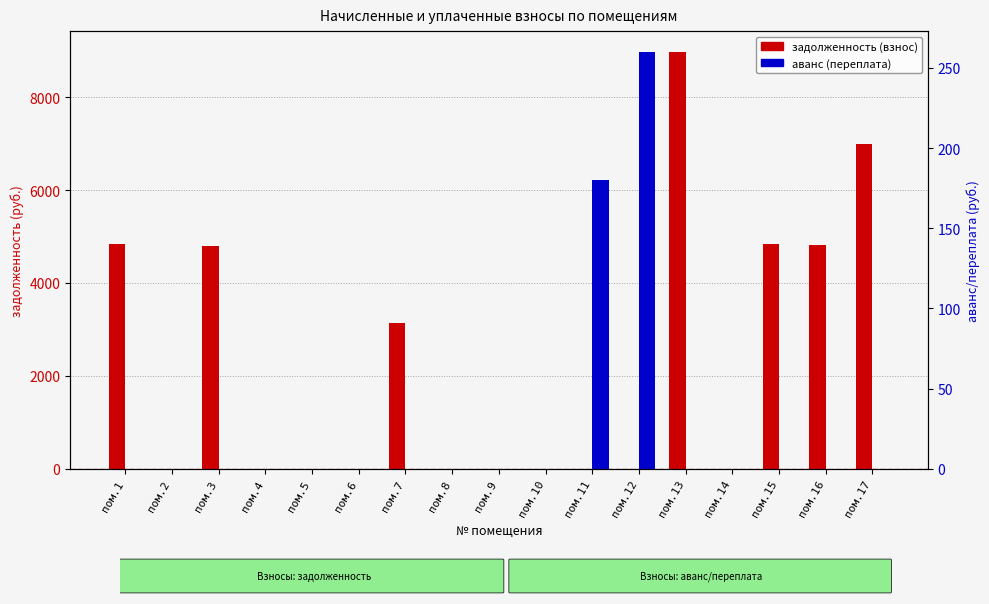

Is it true that задолженность (взнос) equals 0.0 at пом.11?

True